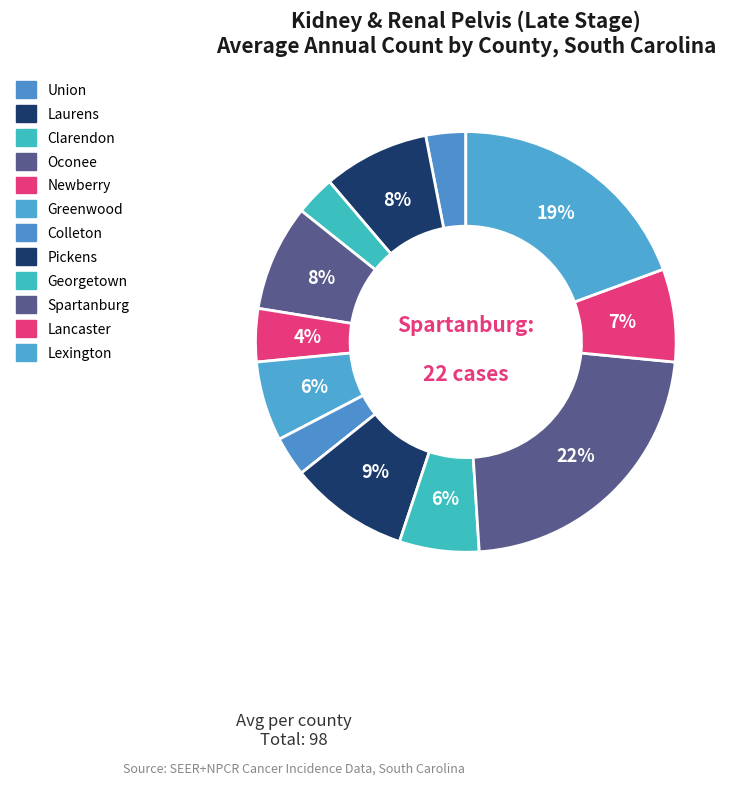

Count the number of slices in the pie.

12